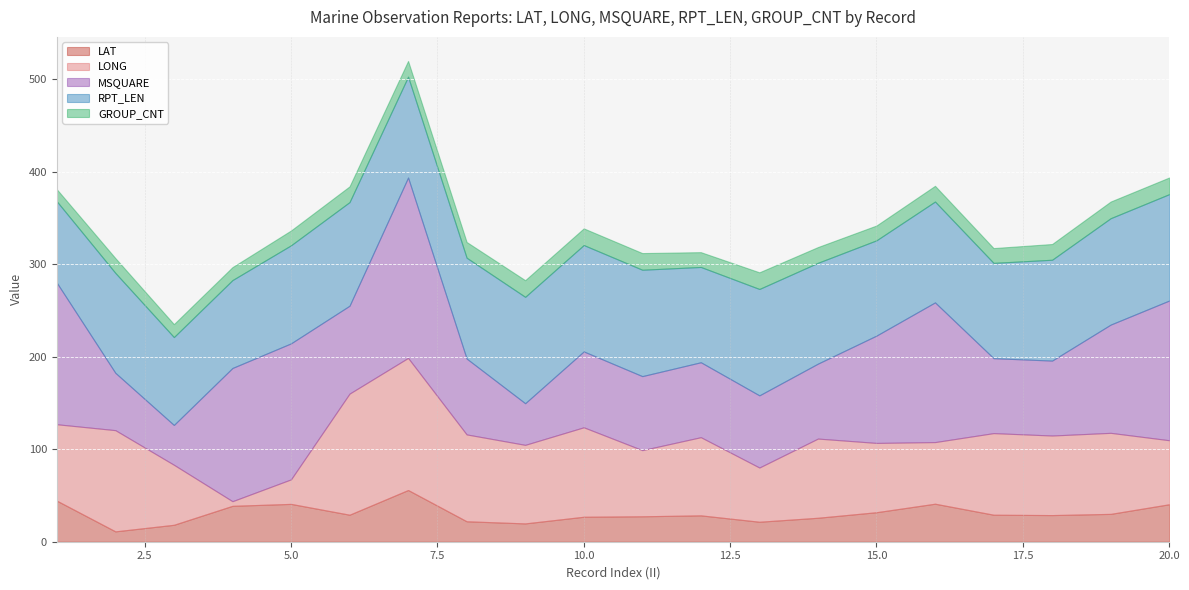

What is the maximum value for LAT?

55.9